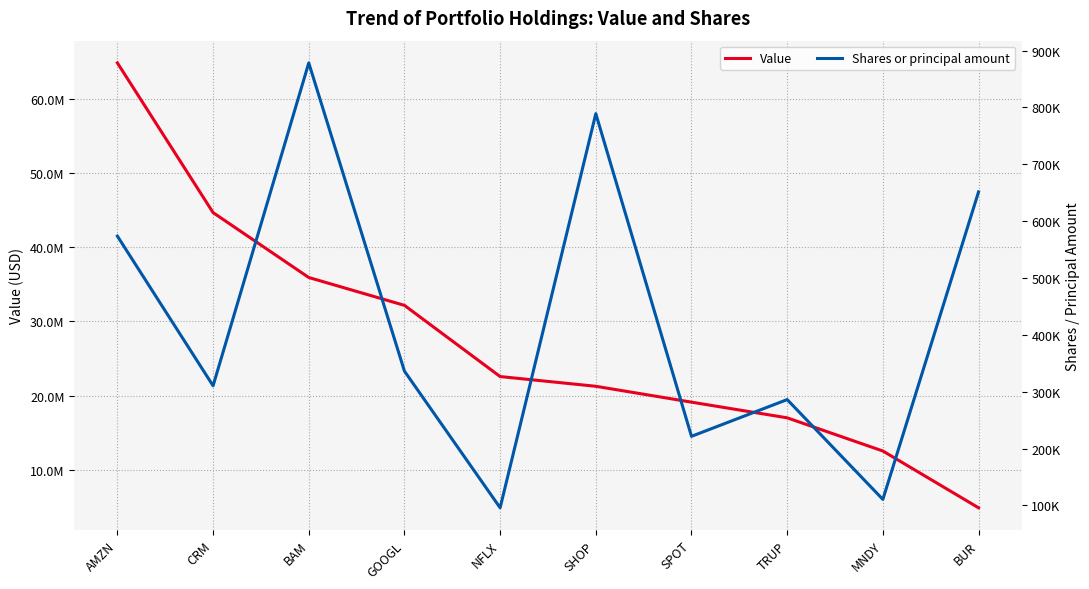

True or false: Shares or principal amount and Value cross at least once.

False